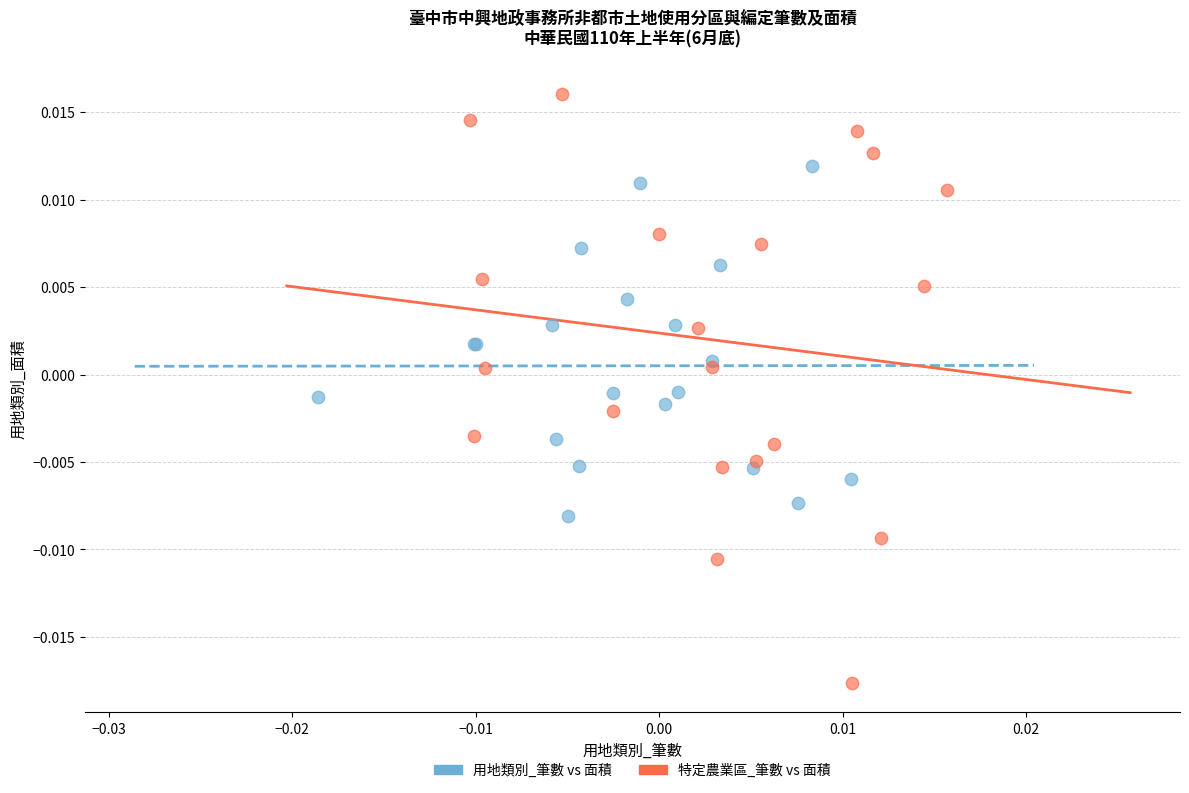

Which series reaches the minimum Y coordinate?

特定農業區_筆數 vs 面積